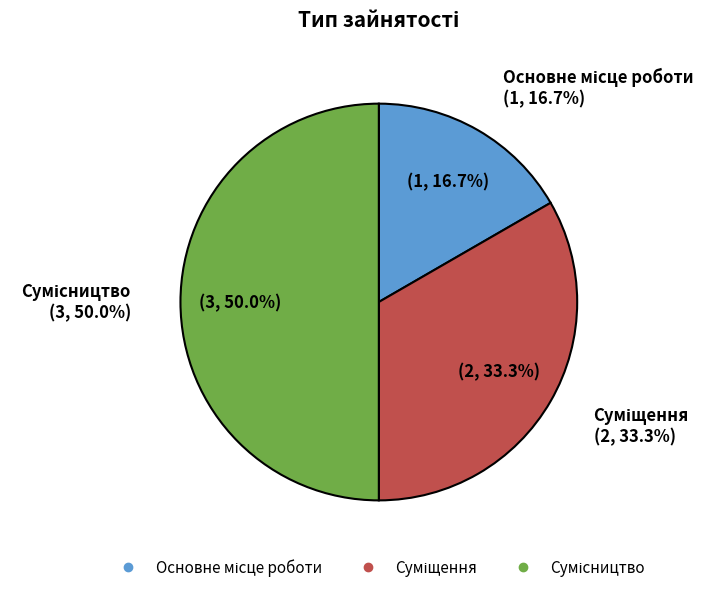

Count the number of slices in the pie.

3